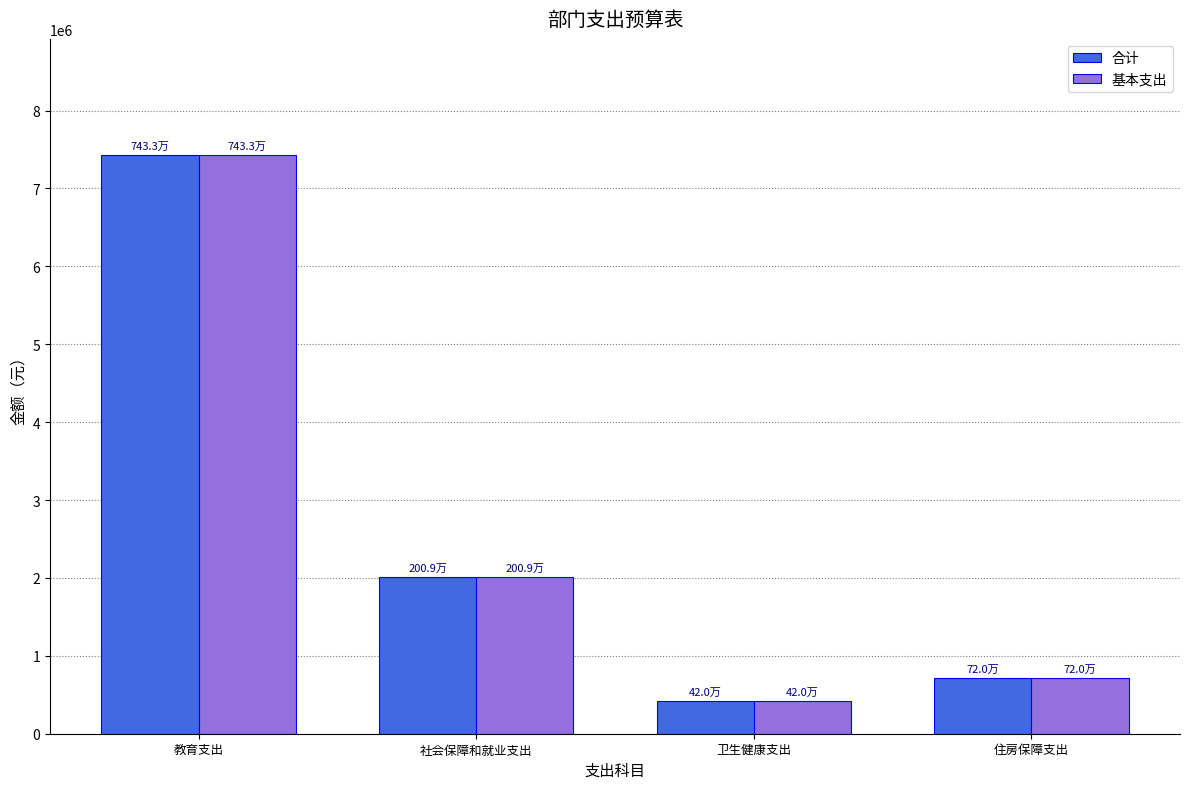

Rank the categories by 合计 value from highest to lowest.

教育支出, 社会保障和就业支出, 住房保障支出, 卫生健康支出